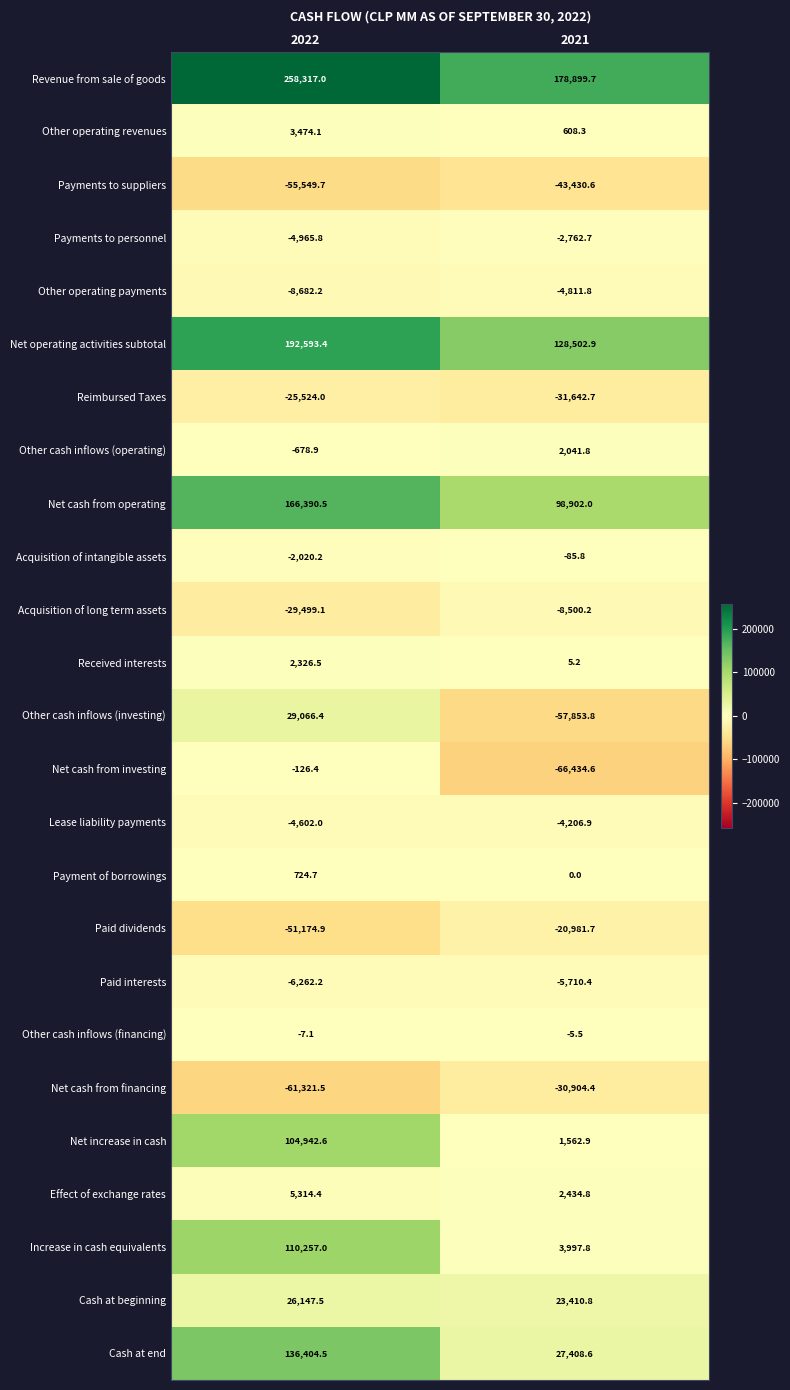

Which series has the widest spread of values?

Cash at end